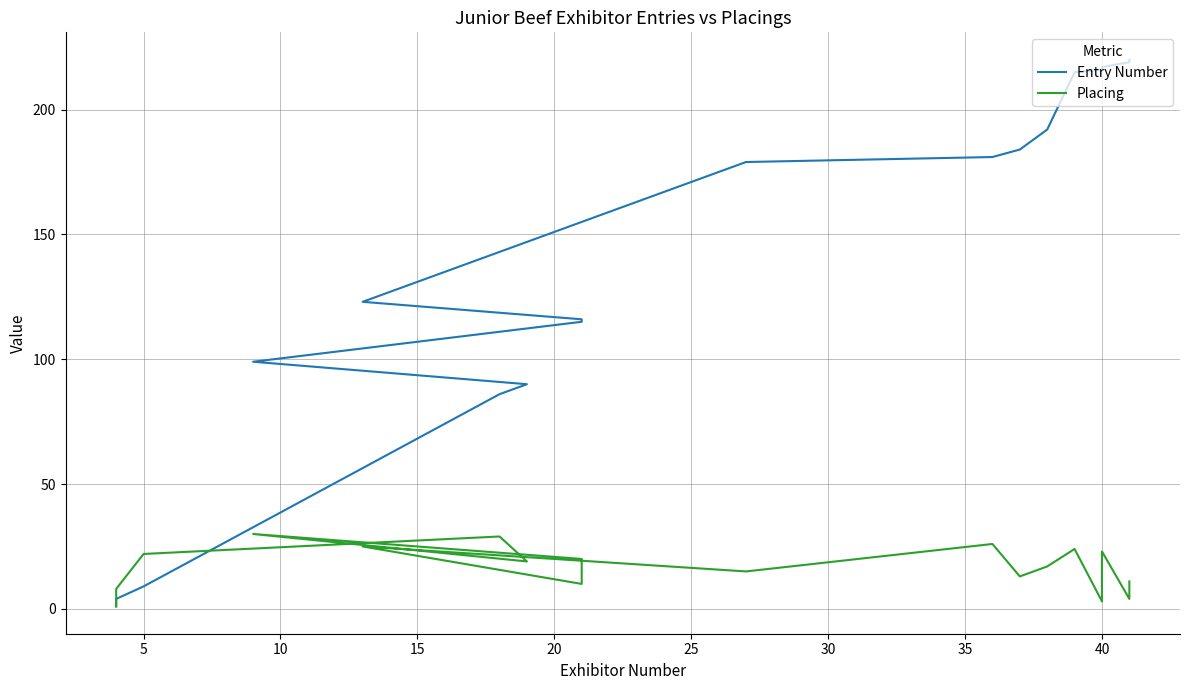

How many data points in Placing are above 17?

9